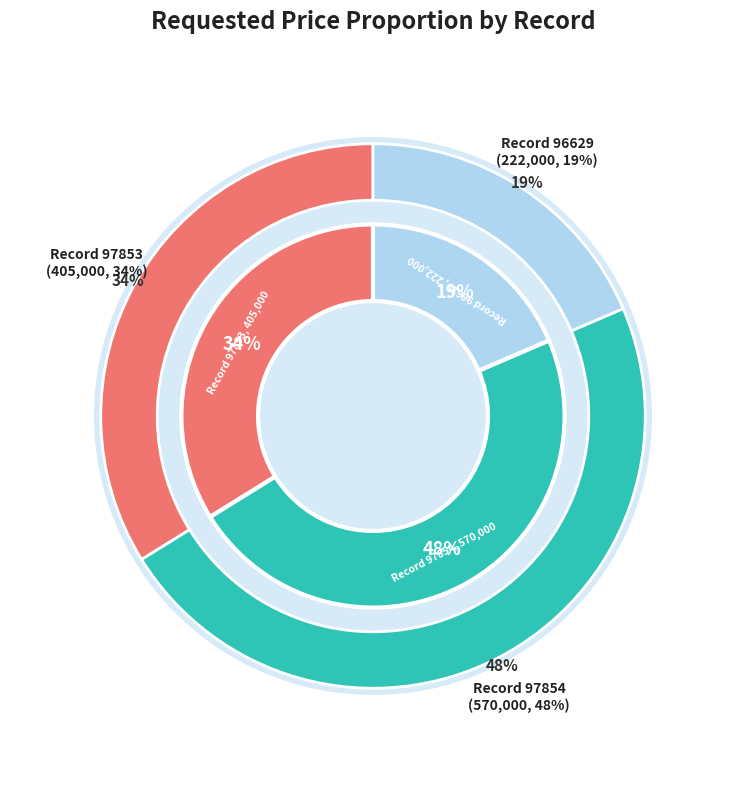

Rank the categories by value from lowest to highest.

96629, 97853, 97854